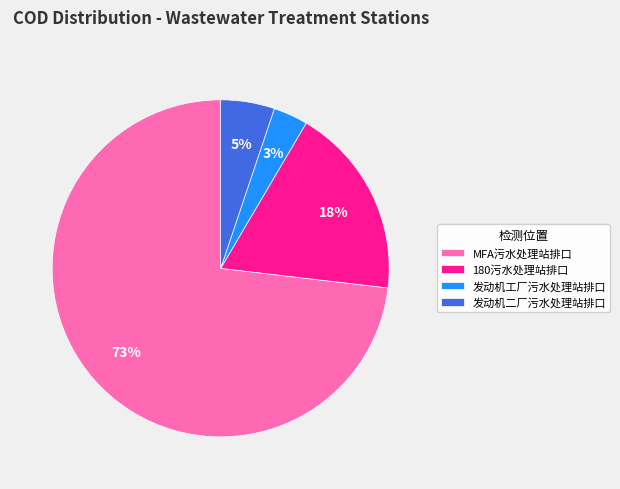

Which slice is the smallest?

发动机工厂污水处理站排口